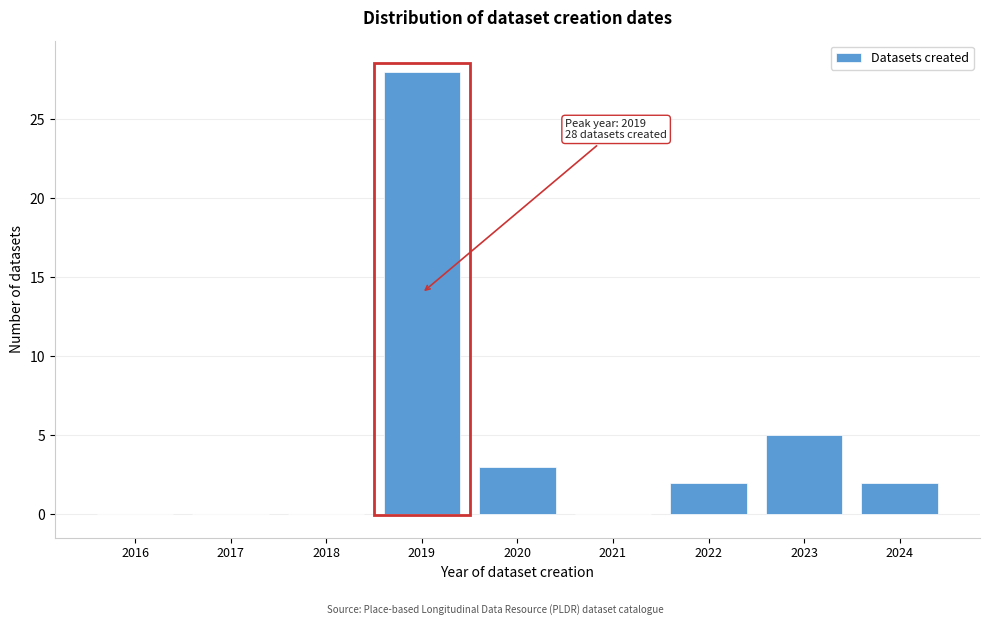

Reading left to right, transcribe all the data shown in this chart.

2016=0	2017=0	2018=0	2019=28	2020=3	2021=0	2022=2	2023=5	2024=2